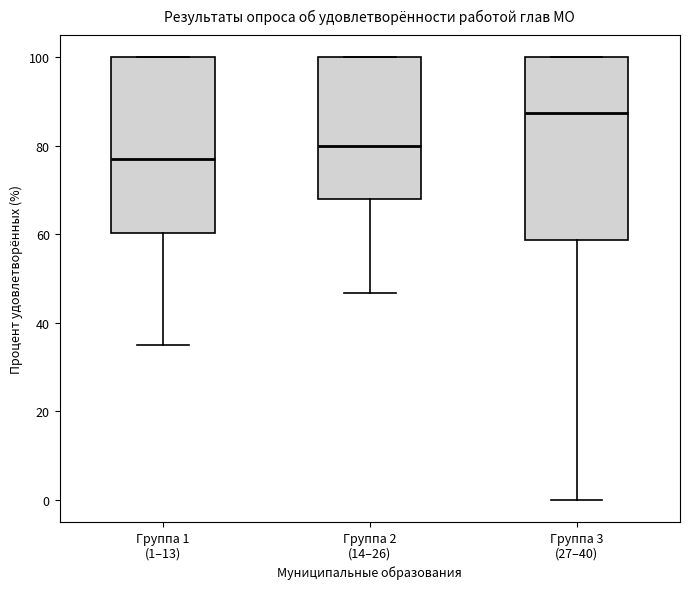

Where does the lower whisker of the box for Группа 3 (27–40) end on the y-axis? The values are not printed on the chart, so give them approximately, as read against the axis.

0